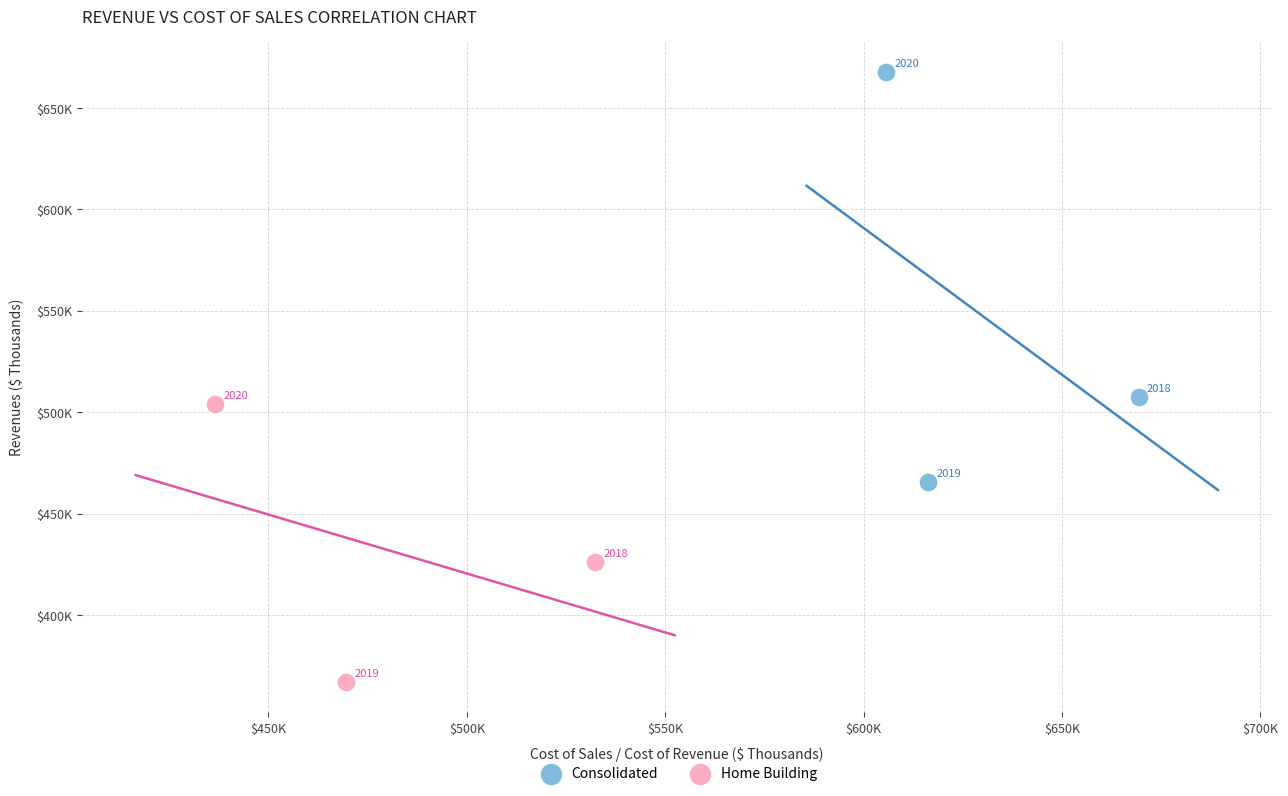

Which series contains the lowest Y value?

Home Building